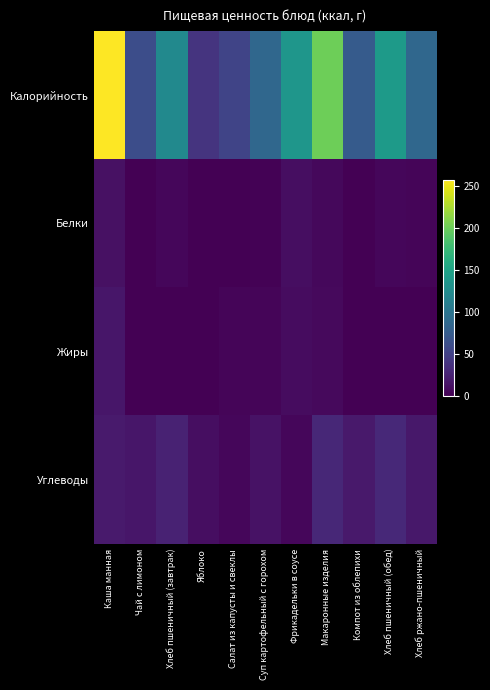

Which series has the largest total across all categories?

Калорийность